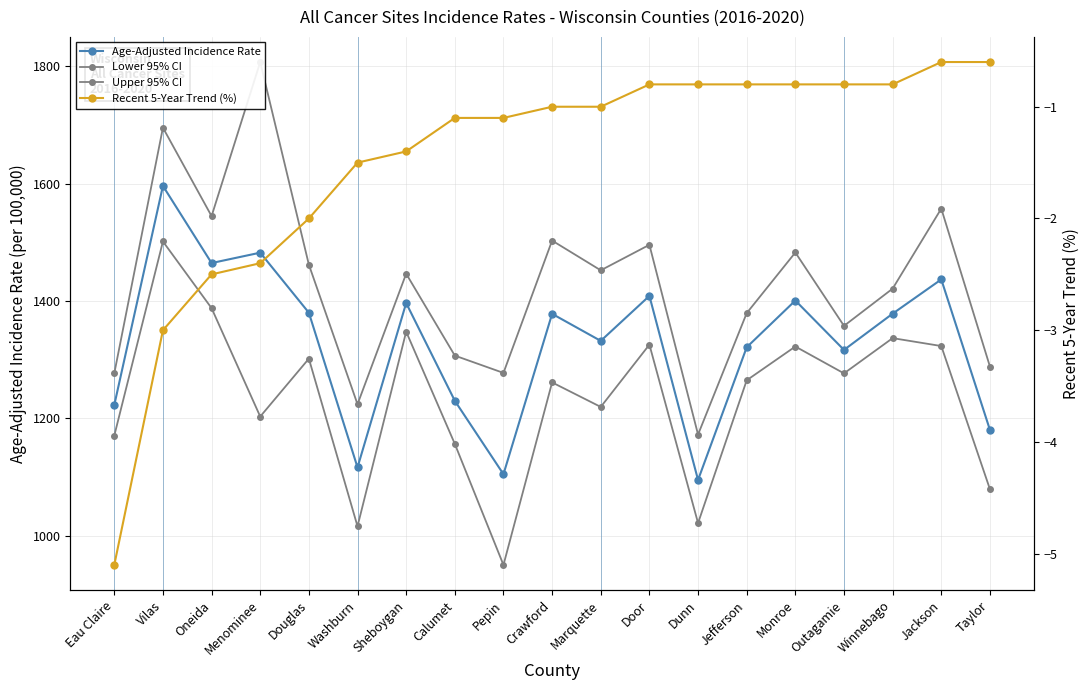

List the labels in order of Recent 5-Year Trend (%) value, smallest first.

Eau Claire, Vilas, Oneida, Menominee, Douglas, Washburn, Sheboygan, Calumet, Pepin, Crawford, Marquette, Door, Dunn, Jefferson, Monroe, Outagamie, Winnebago, Jackson, Taylor